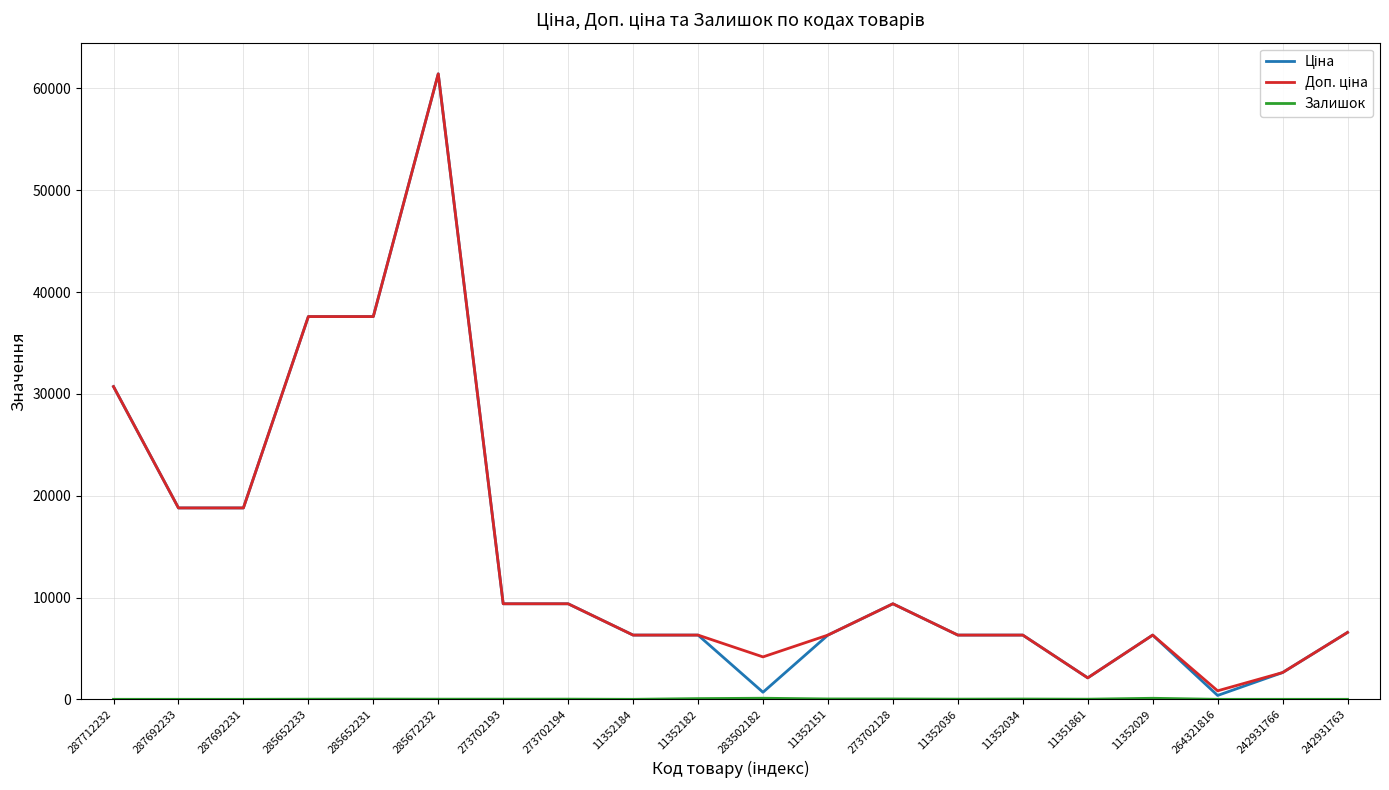

What is the maximum value shown in the chart?

61434.3